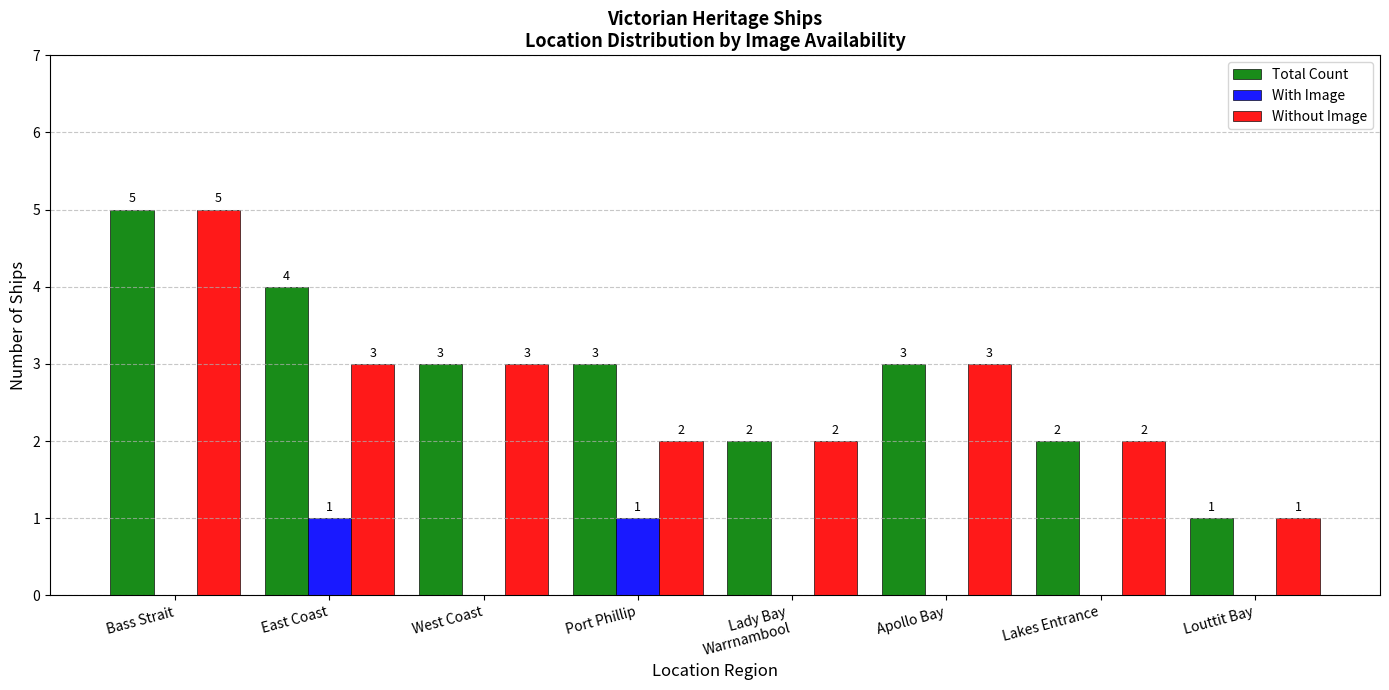

What is the maximum value shown in the chart?

5